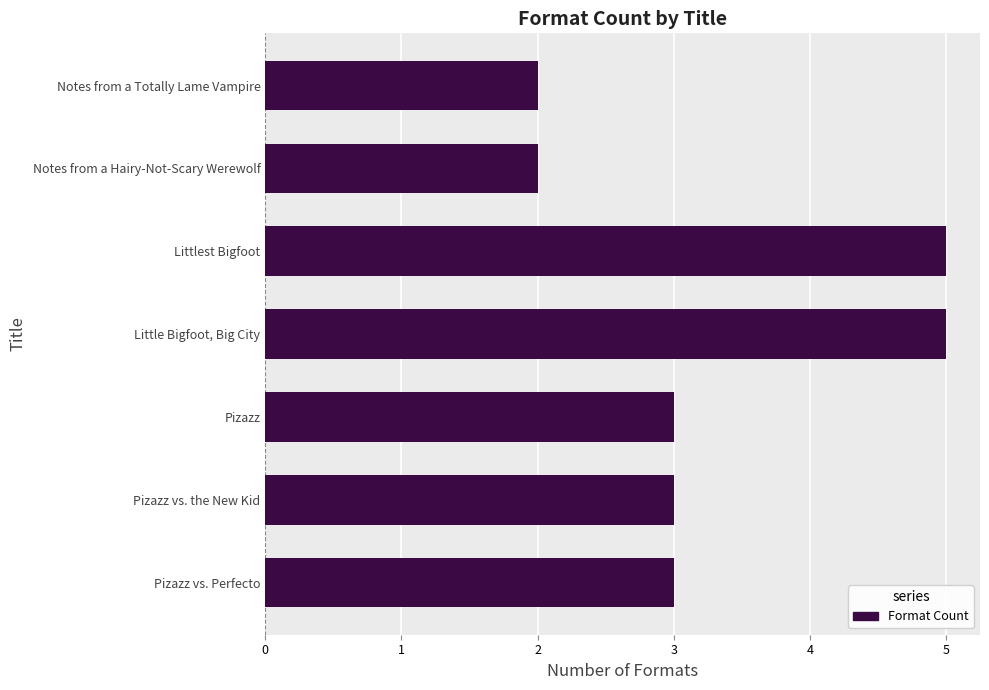

Read the value at Littlest Bigfoot.

5